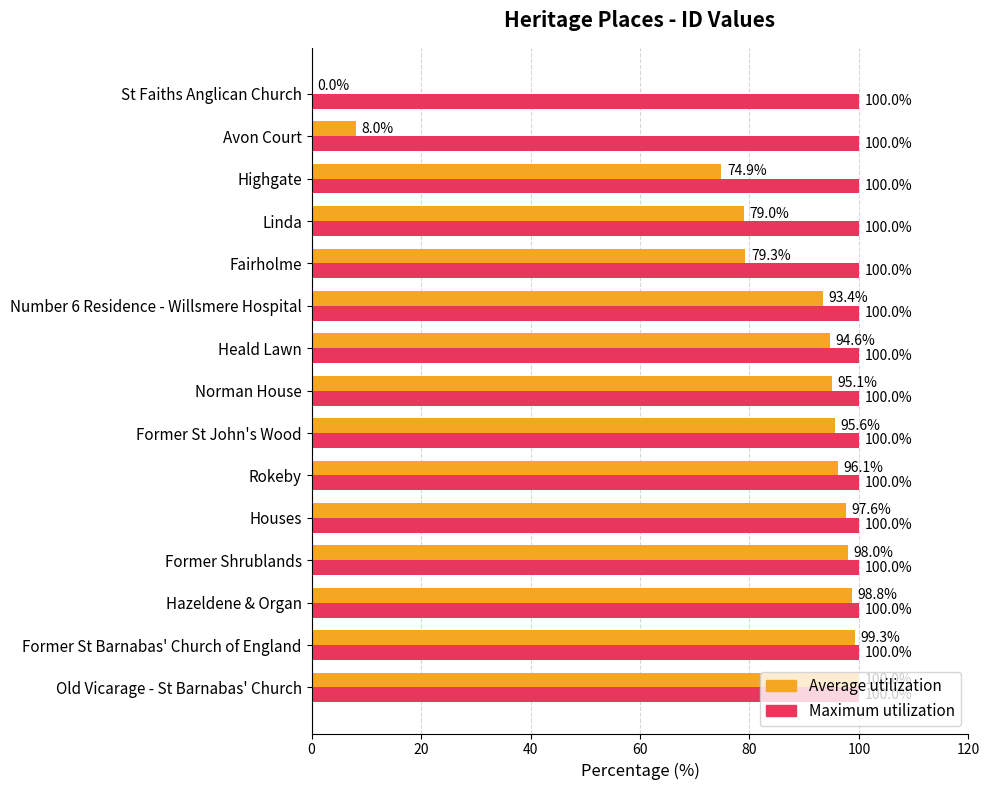

At which category is the sum across all series the highest?

Old Vicarage - St Barnabas' Church